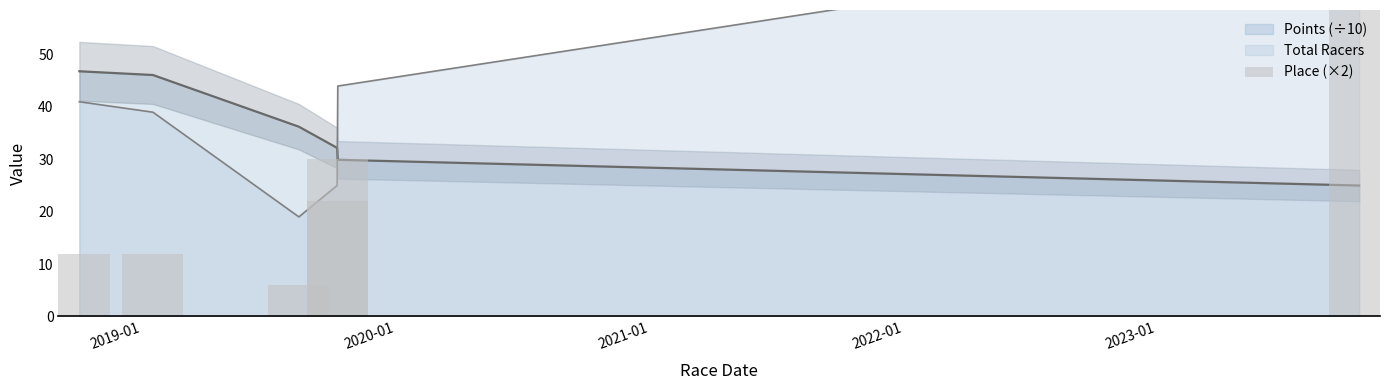

What is the smallest value displayed?

6